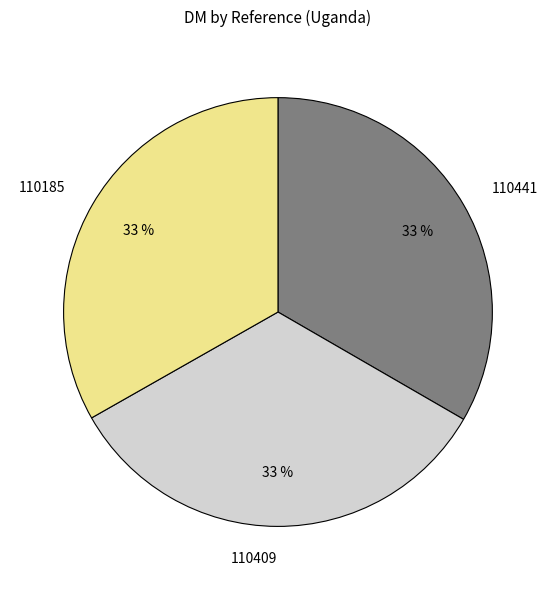

Combined, do 110409 and 110185 account for over 50%?

Yes